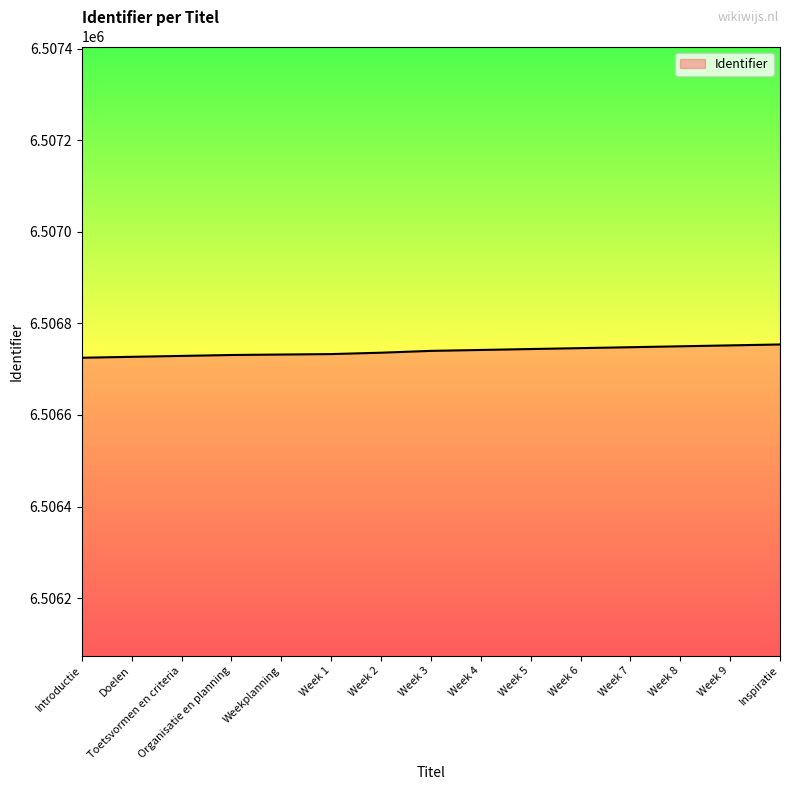

The chart shows a value of 4286504 at Organisatie en planning. True or false?

False